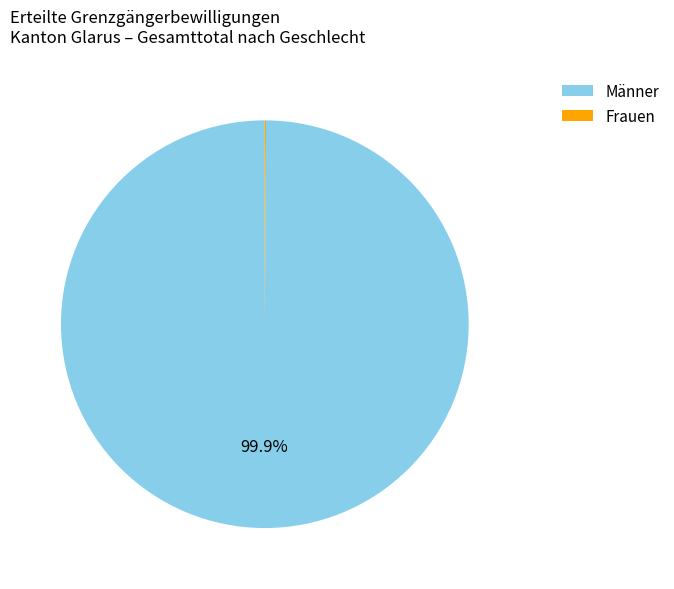

Which slice is the largest?

Männer